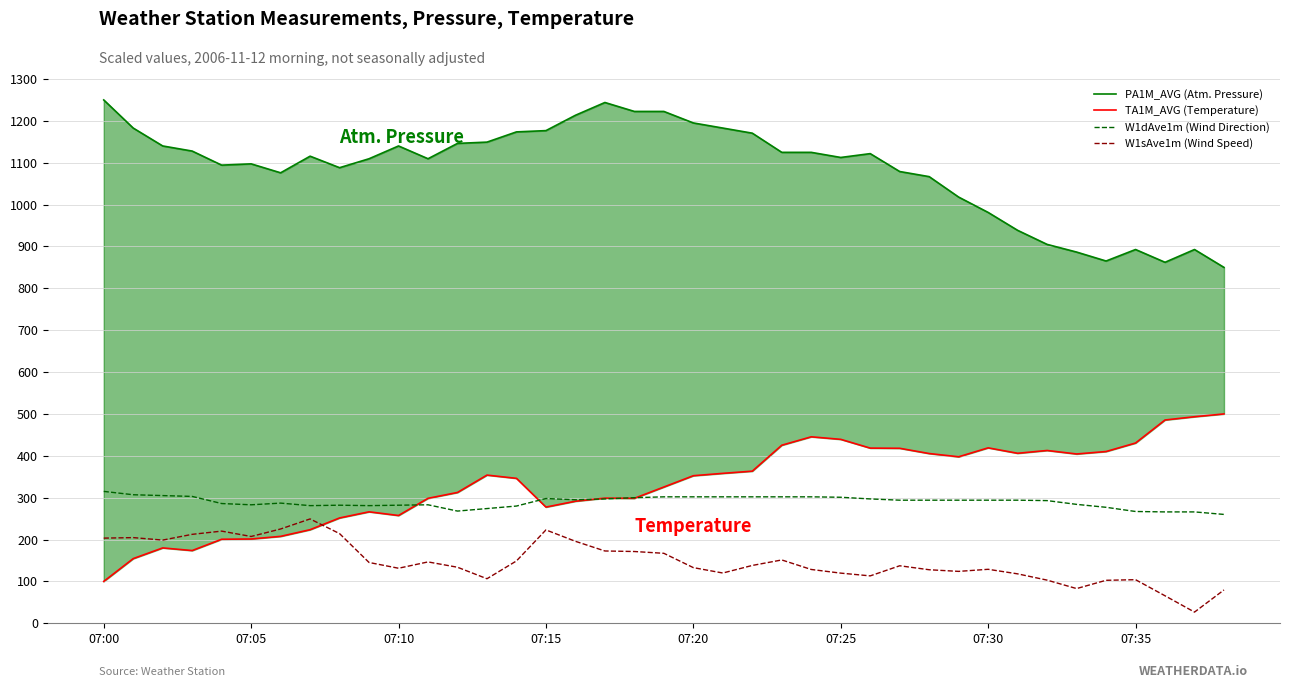

How many lines are shown in the chart?

4